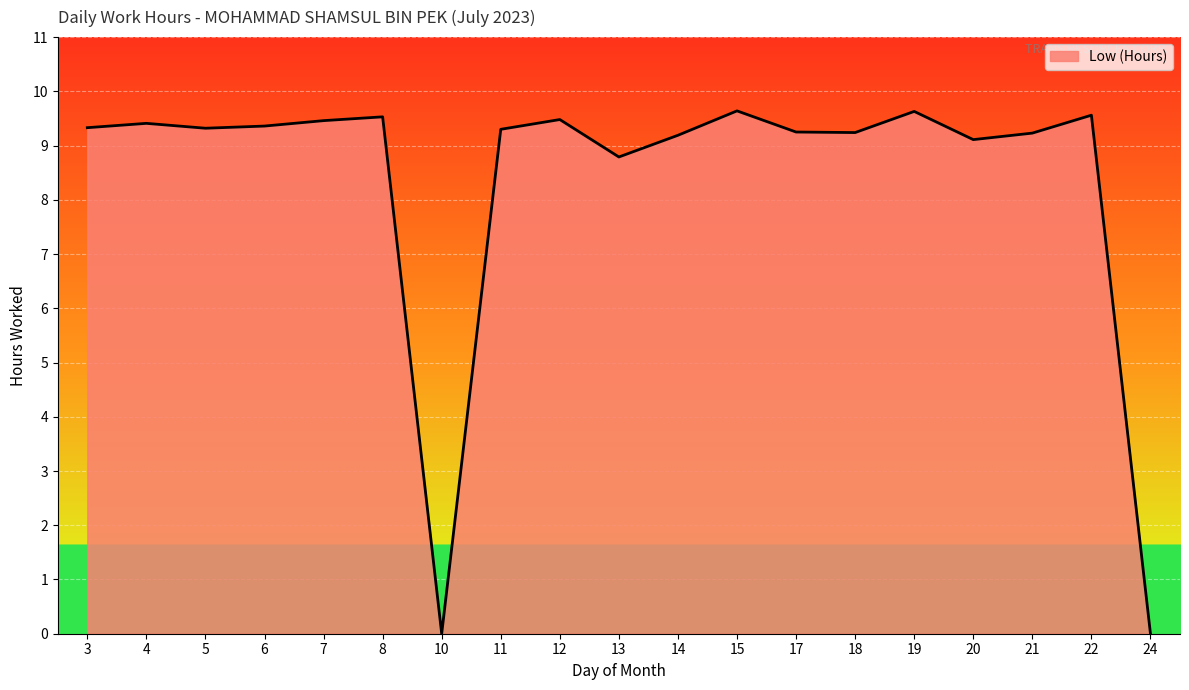

How many distinct data groups are displayed?

1